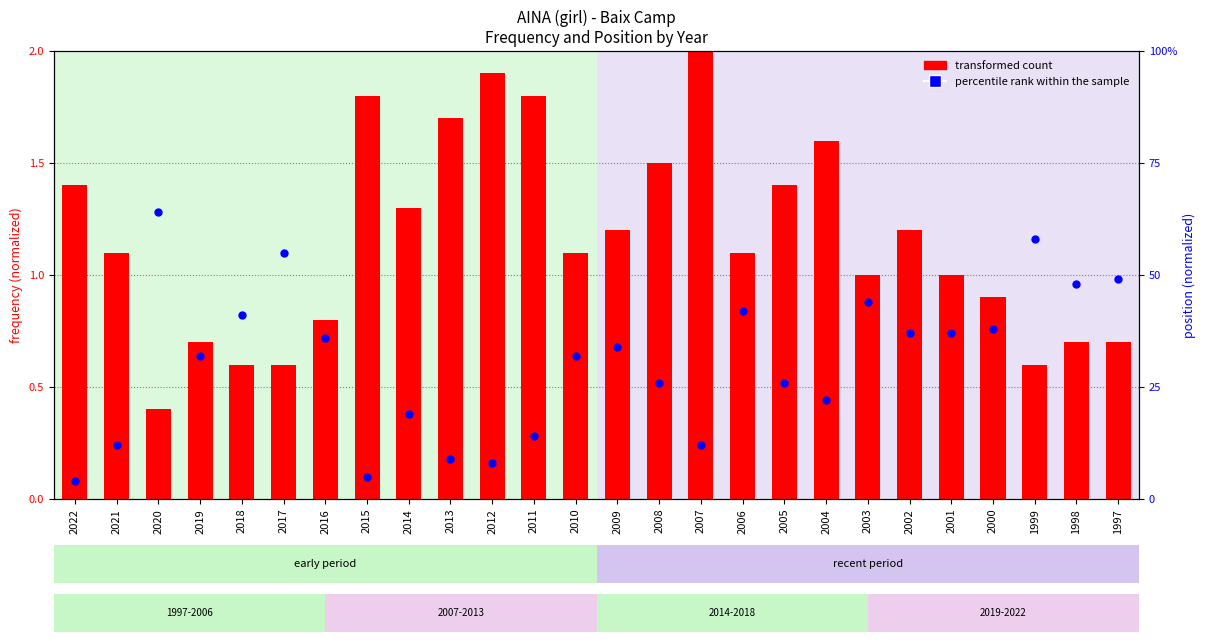

Which series has the largest total across all categories?

transformed count